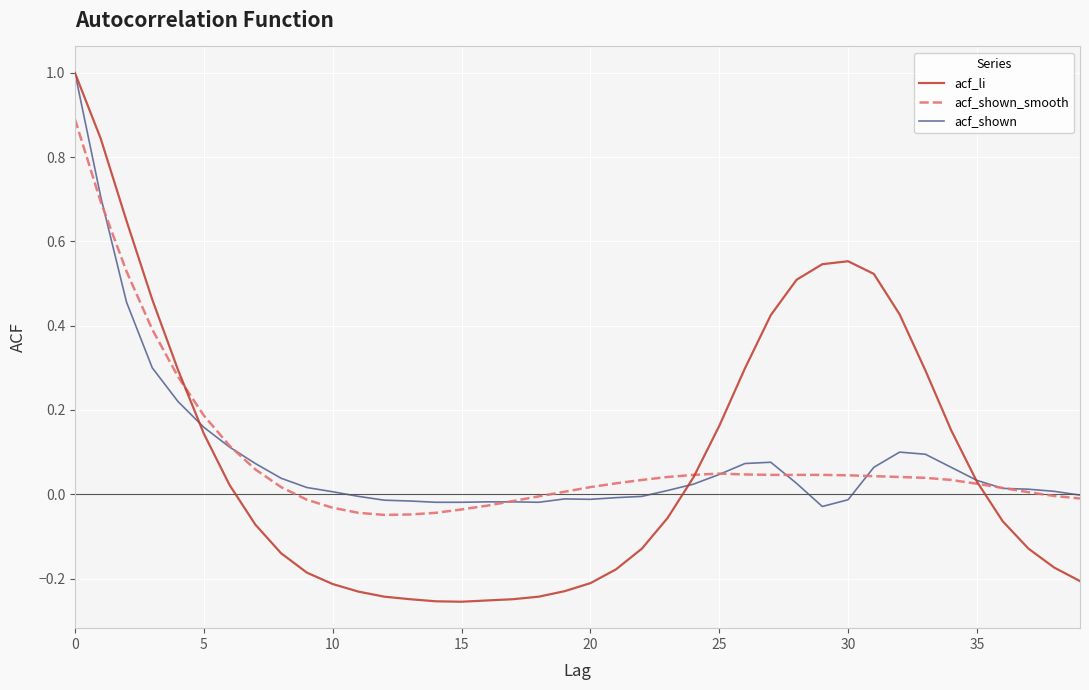

What is the highest value of the acf_shown series?

1.0